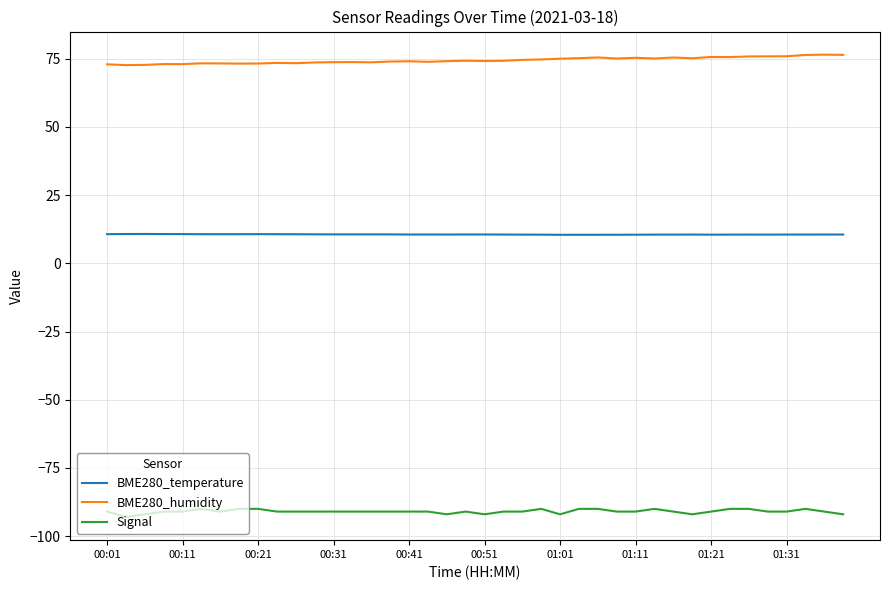

What is the minimum value shown in the chart?

-93.0